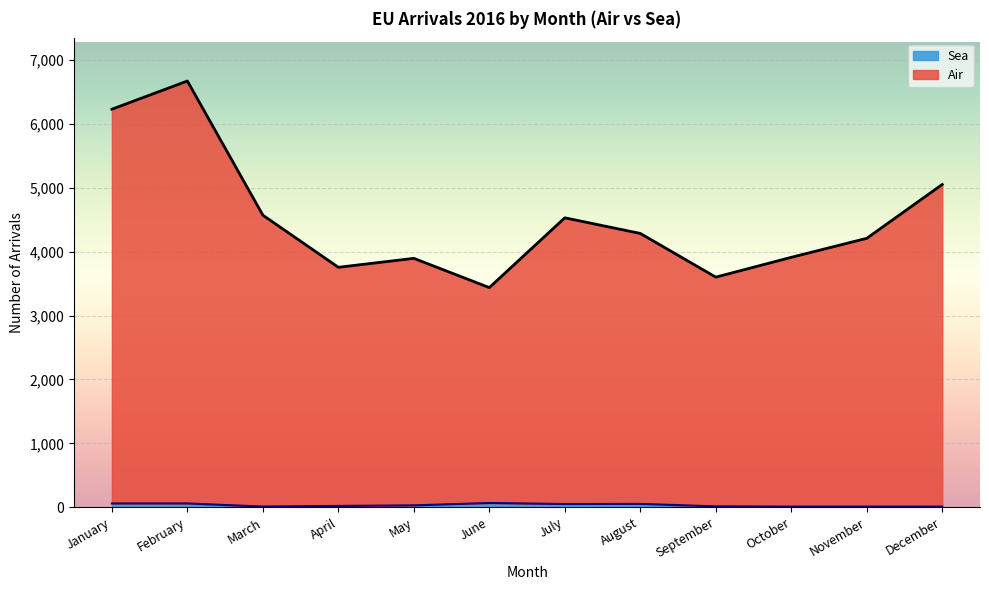

Which series has the largest range (max minus min)?

Air